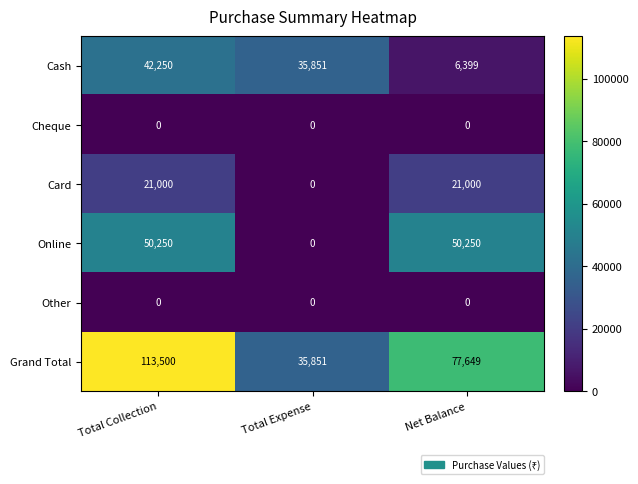

Reading left to right, extract all data points from this chart.

Cash: Total Collection=42250	Total Expense=35851	Net Balance=6399
Cheque: Total Collection=0	Total Expense=0	Net Balance=0
Card: Total Collection=21000	Total Expense=0	Net Balance=21000
Online: Total Collection=50250	Total Expense=0	Net Balance=50250
Other: Total Collection=0	Total Expense=0	Net Balance=0
Grand Total: Total Collection=113500	Total Expense=35851	Net Balance=77649